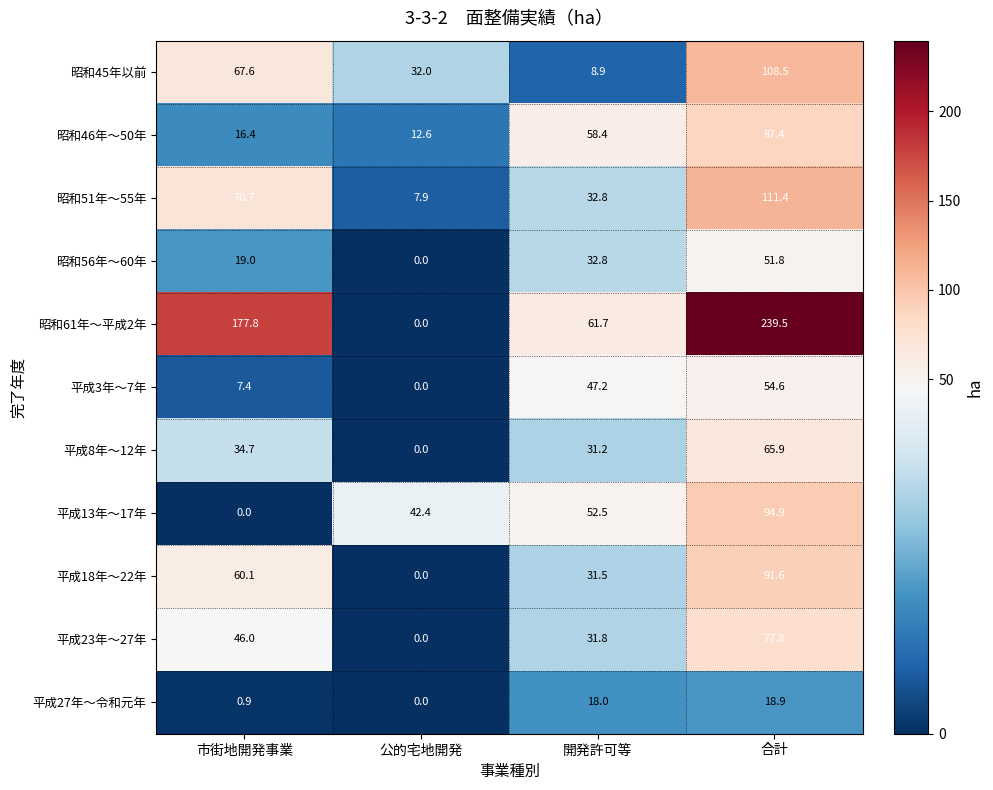

At which label does 昭和51年～55年 reach its peak?

合計